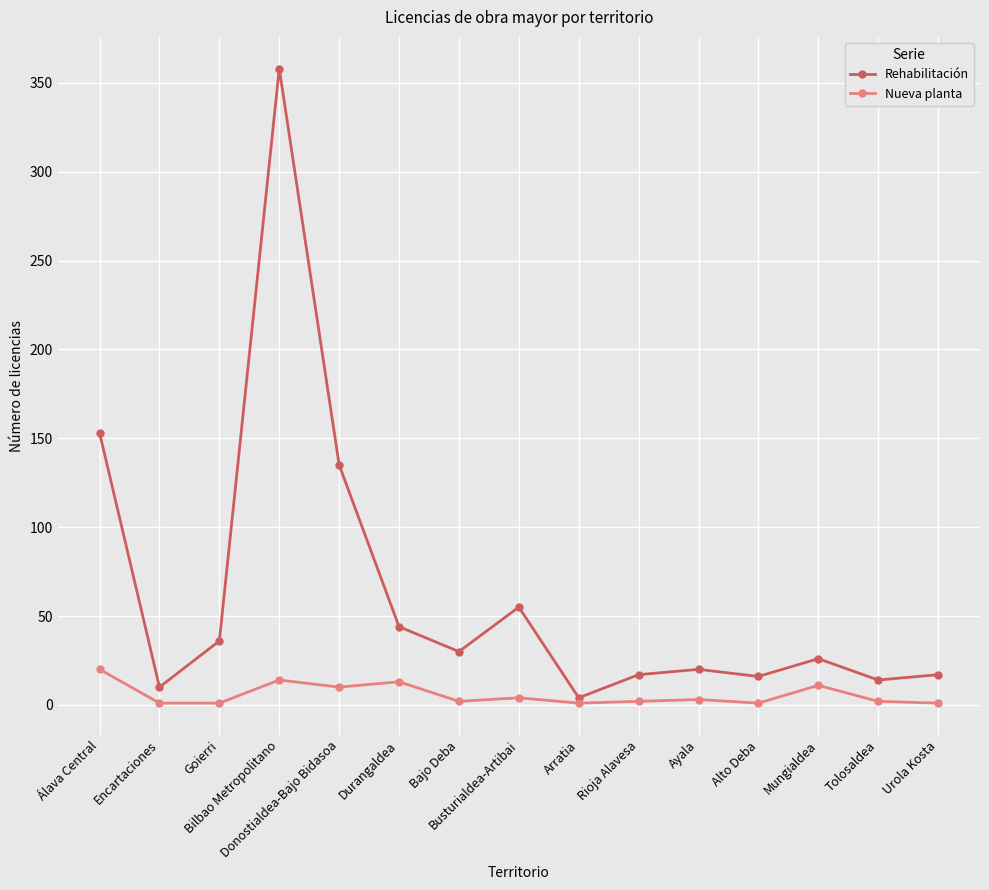

What is the value of the Nueva planta point at the 6th from the left?

13